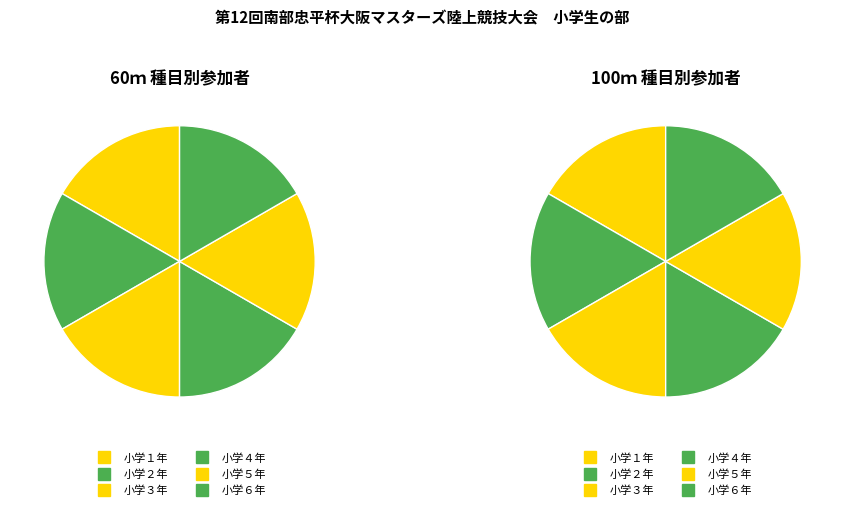

To the nearest percent, what percentage of the pie is 小学４年?

17%